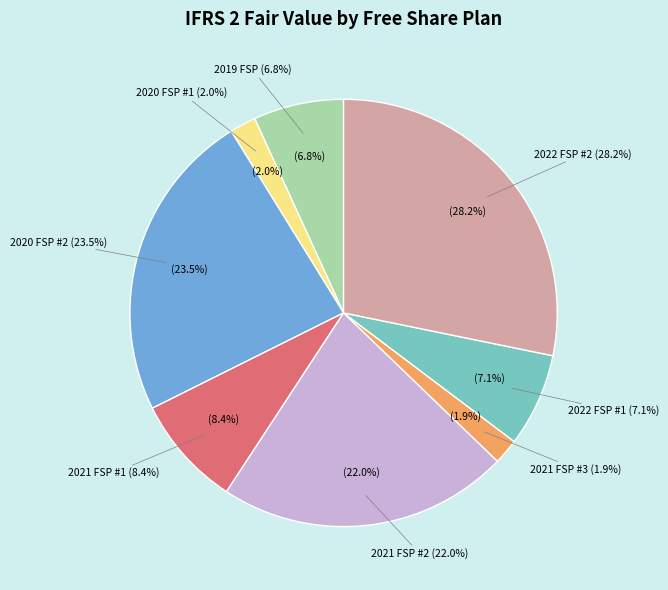

To the nearest percent, what is the combined percentage of 2022 Free share plan #2 and 2022 Free share plan #1?

35%